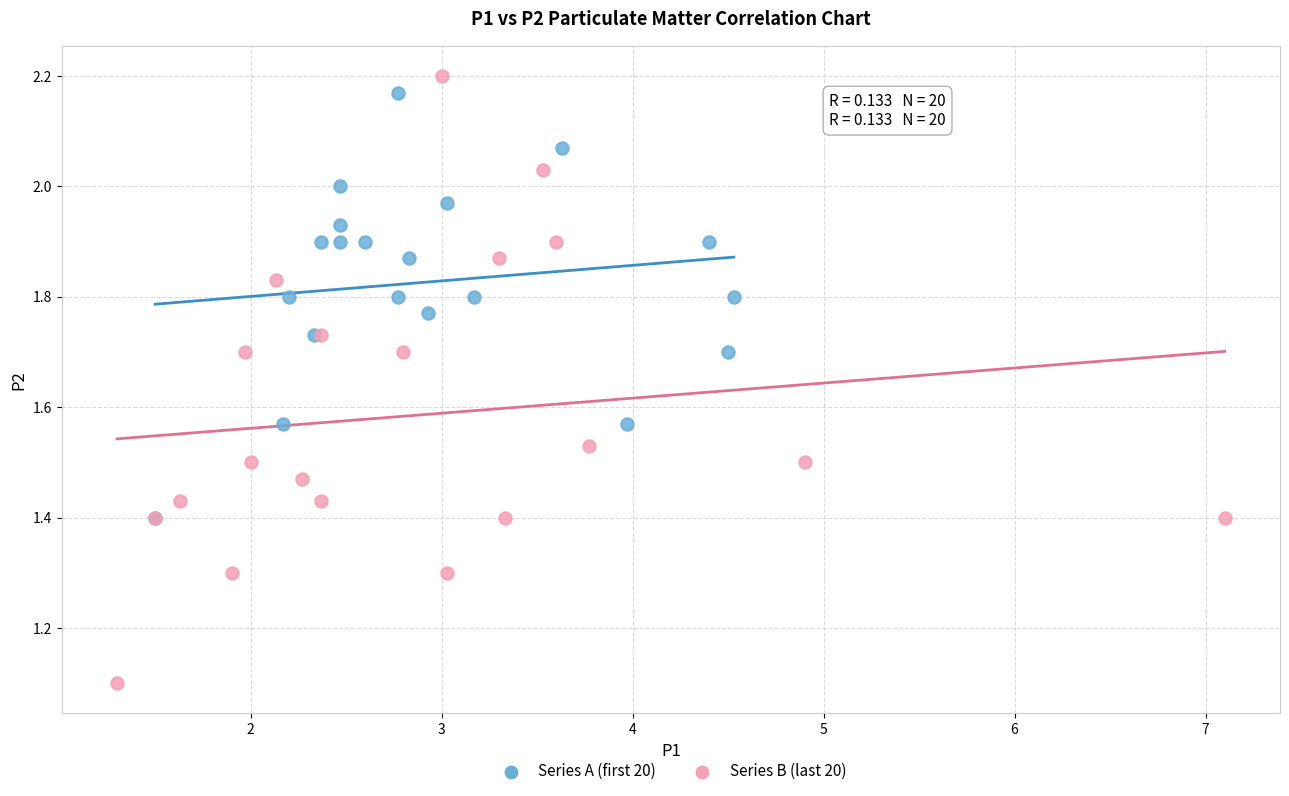

Which series has the largest Y range (max minus min)?

Series B (last 20)